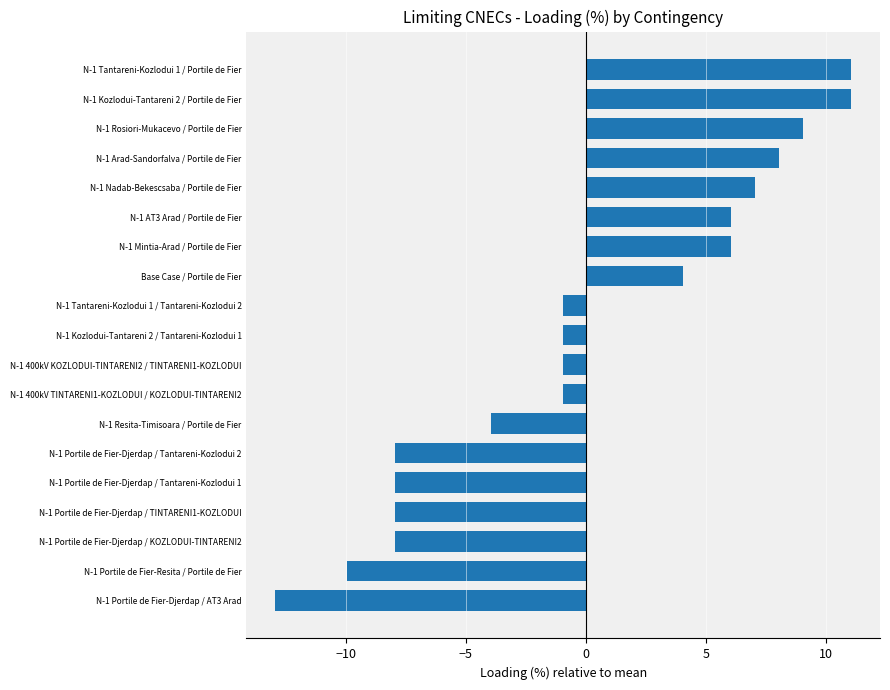

The value at N-1 Portile de Fier-Djerdap / Tantareni-Kozlodui 2 is -7.9. True or false?

True